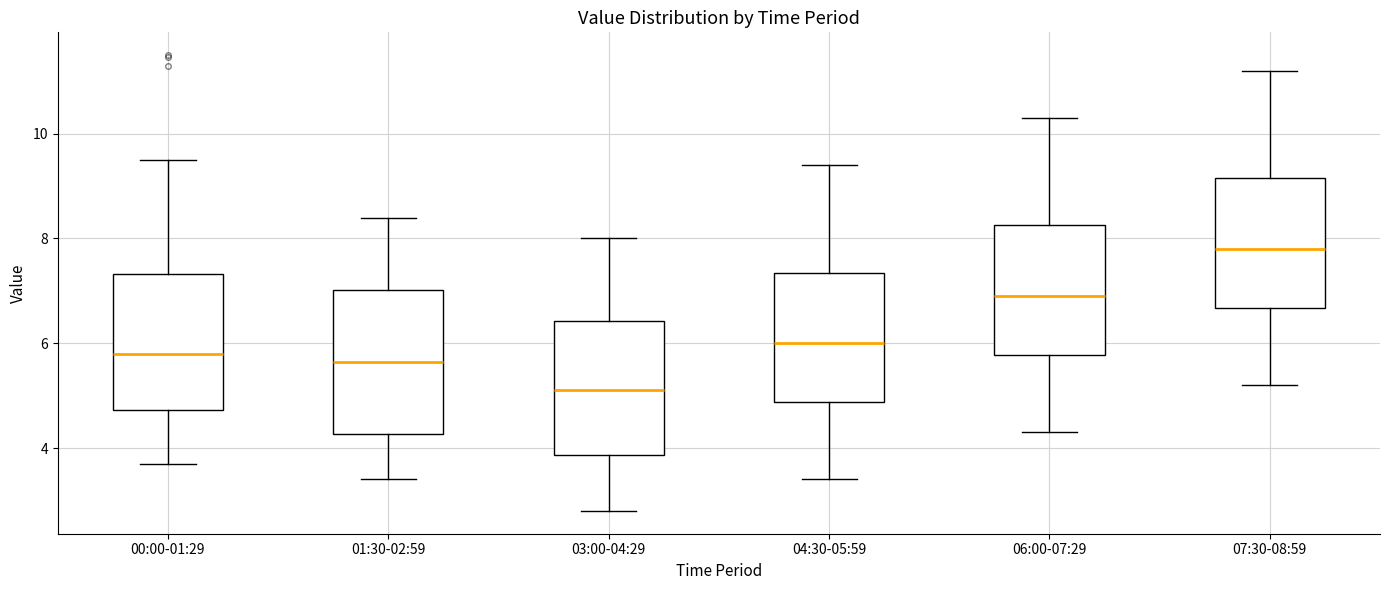

Which box has the highest median line?

07:30-08:59